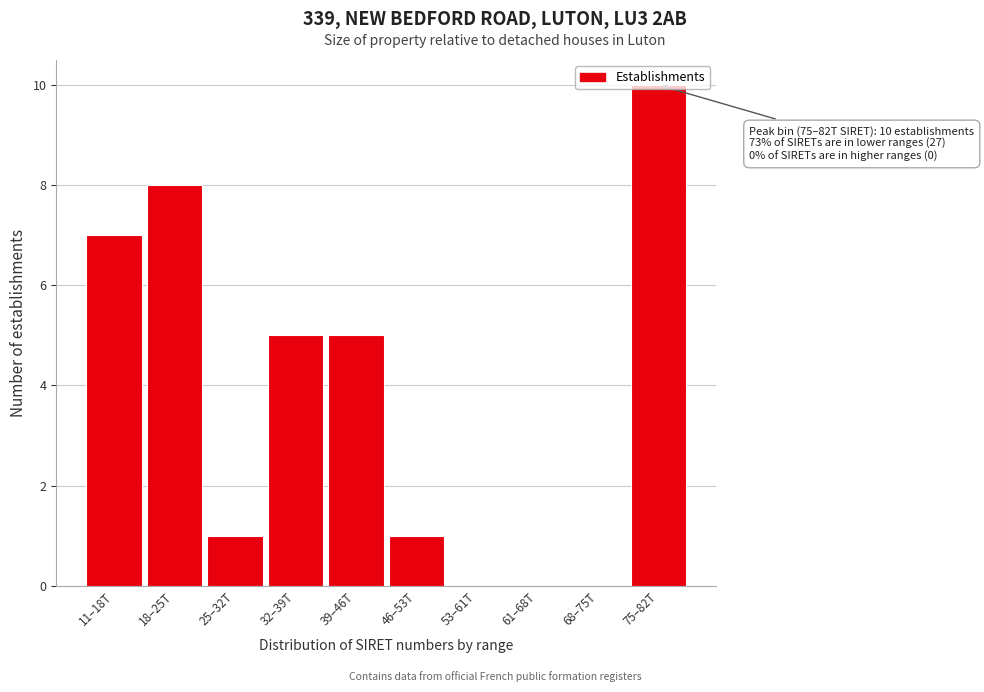

The value at 18–25T is 12. True or false?

False